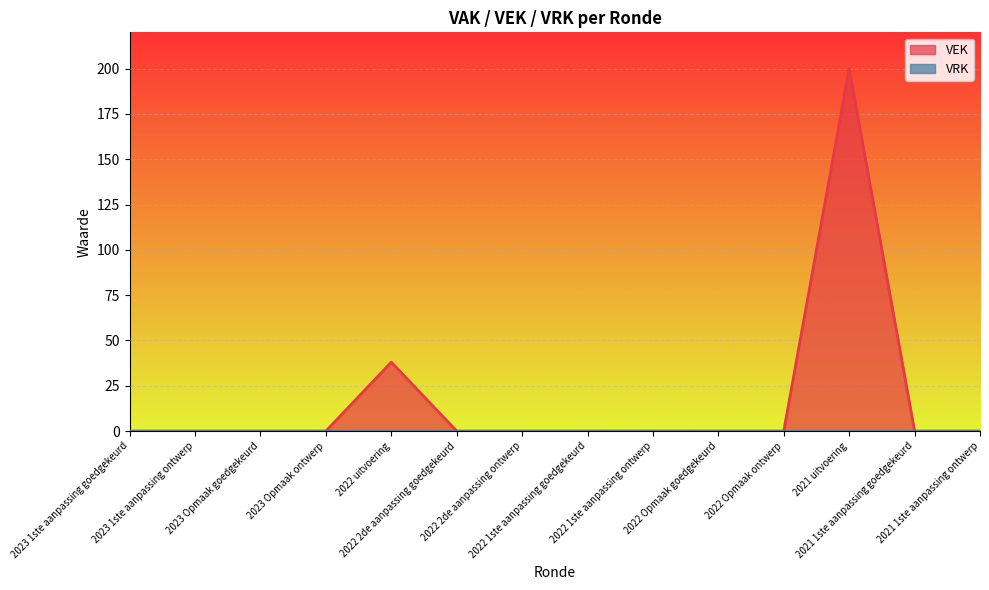

Count the number of categories in the chart.

14